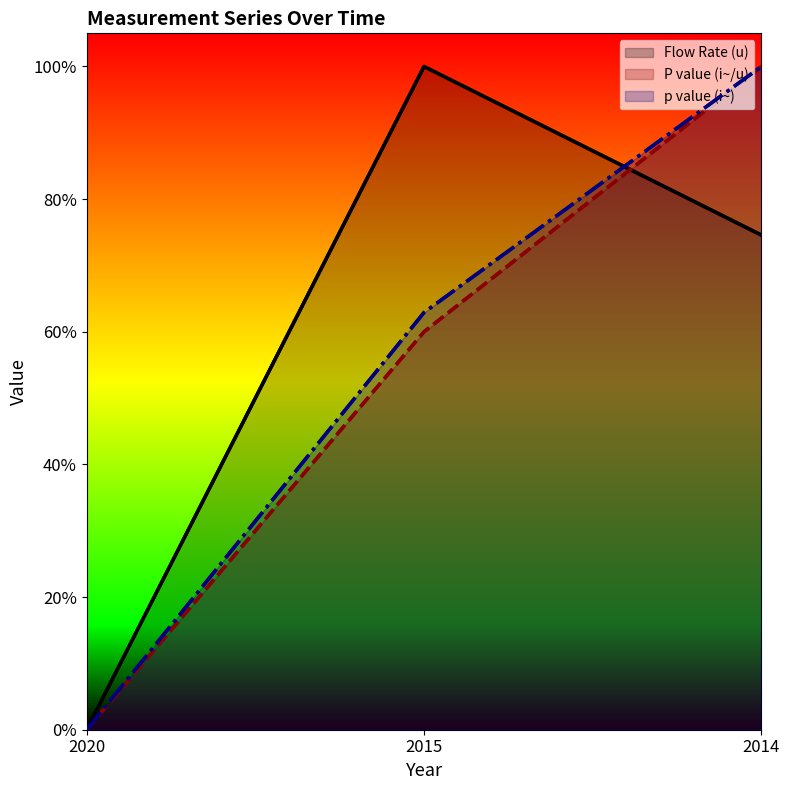

The p value (i~) series shows 0.6 at 2015. True or false?

True